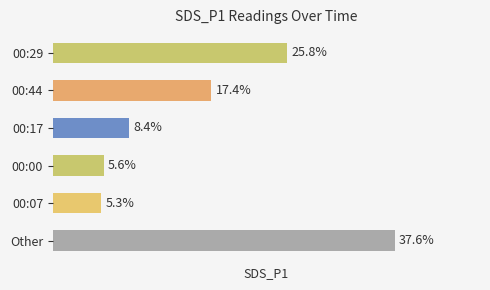

Which category has the highest value across all series?

Other